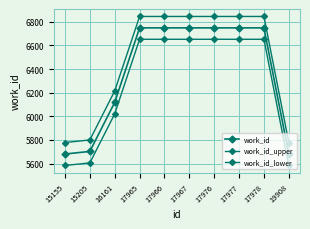

How many lines are shown in the chart?

3